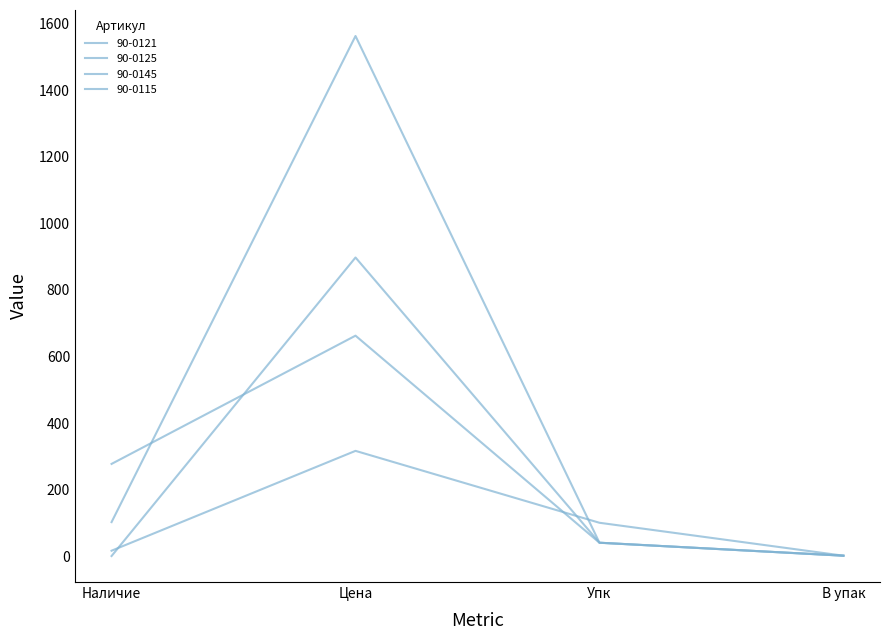

What is the value of the 90-0125 point at the 2nd from the left?

897.6